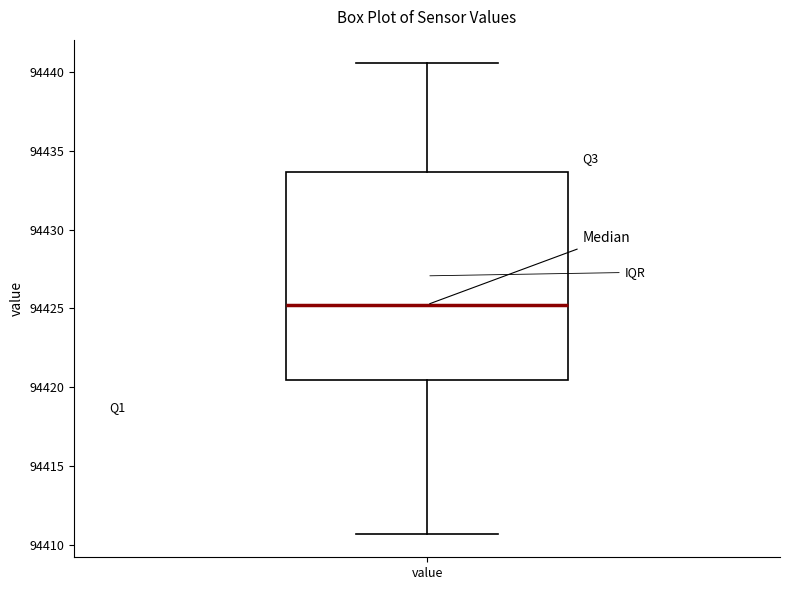

Where does the lower whisker of the box for value end on the y-axis? The values are not printed on the chart, so give them approximately, as read against the axis.

94410.5